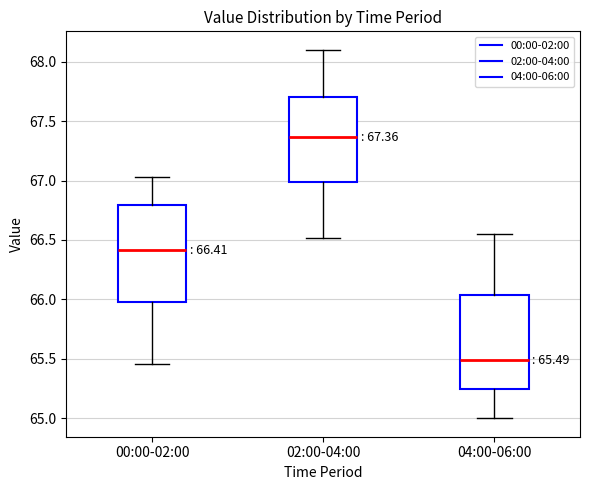

Which box's median line is the lowest?

04:00-06:00